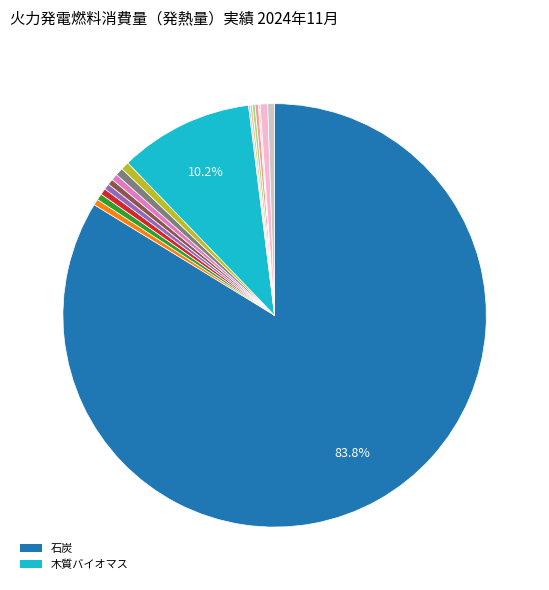

Rank the categories by value from highest to lowest.

石炭, 木質バイオマス, ＬＮＧ, ＬＰＧ, 製油所ガス, 都市ガス, 灯油, Ｂ・Ｃ重油, その他重油, Ａ重油, 軽油, 原油, ＣＯＧ, 天然ガス, 廃棄物, その他バイオマス, 転炉ガス, 高炉ガス